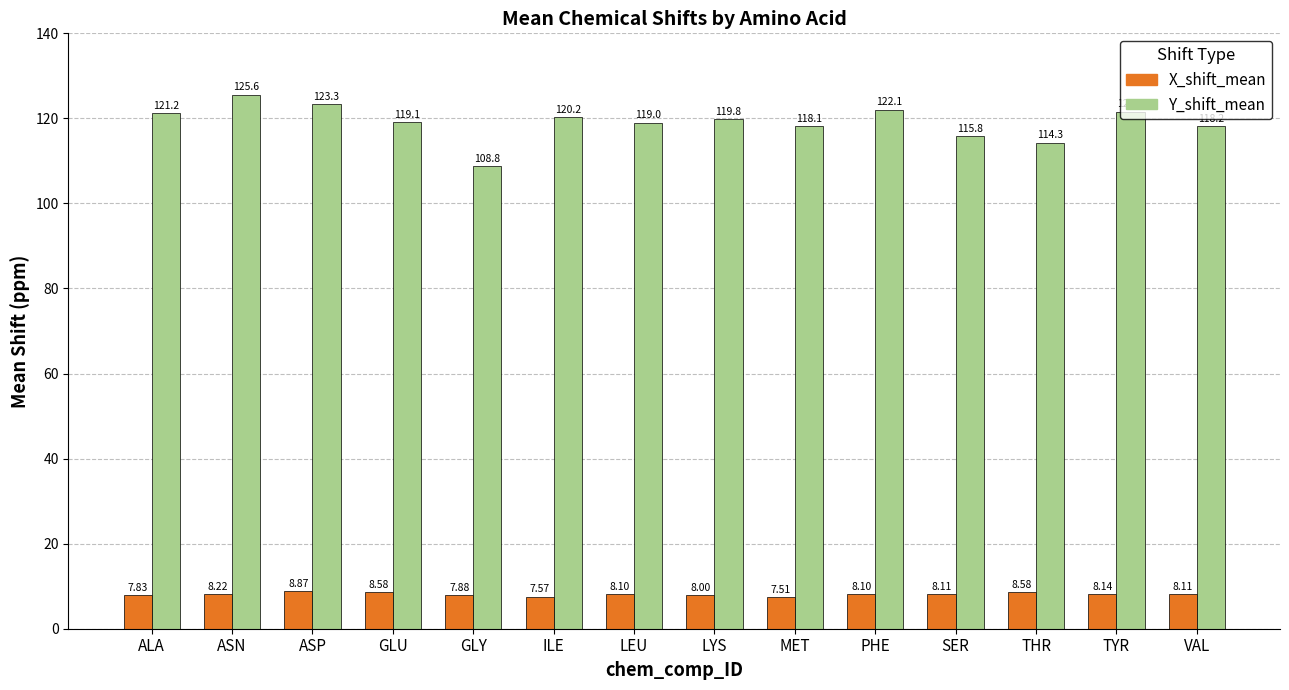

Read the X_shift_mean value at ASN.

8.2